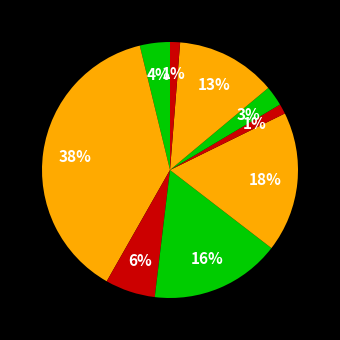

What is the smallest slice in the pie chart?

Płyn do dezynfekcji